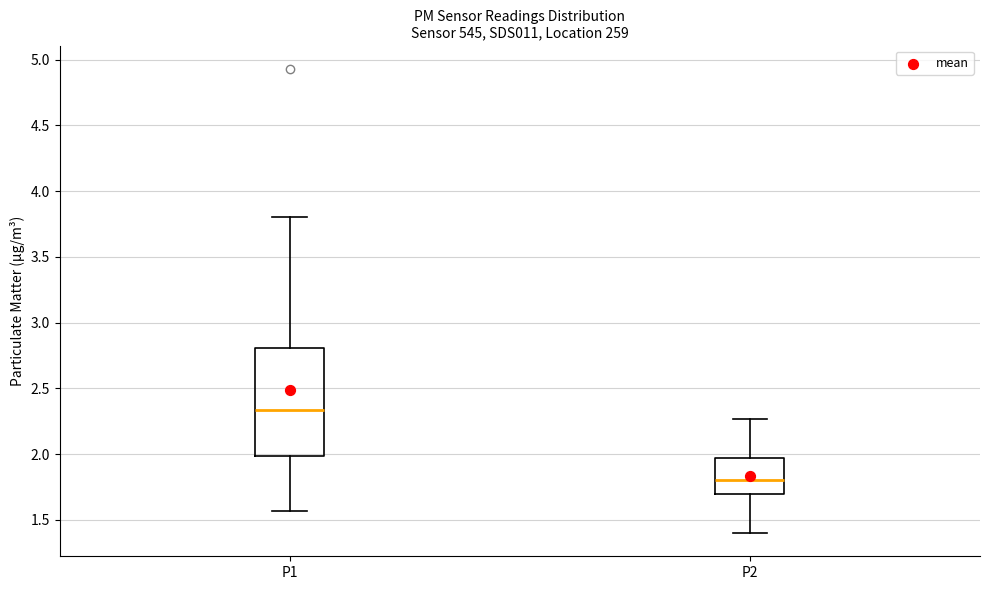

Which box is the tallest, from its lower edge to its upper edge?

P1